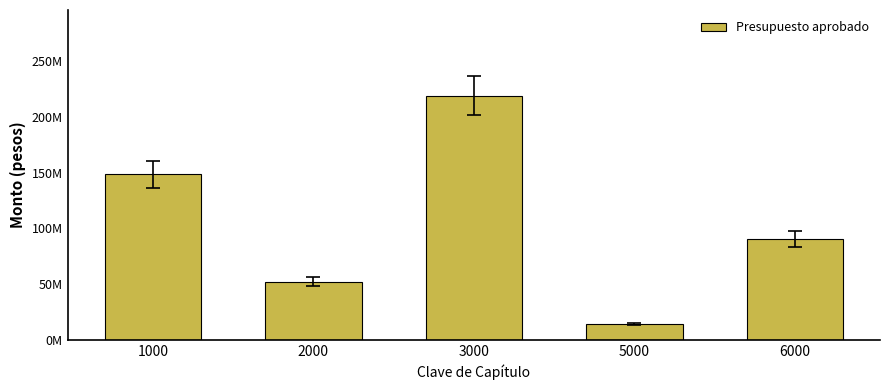

Are the bars grouped side by side (vs. stacked)?

No